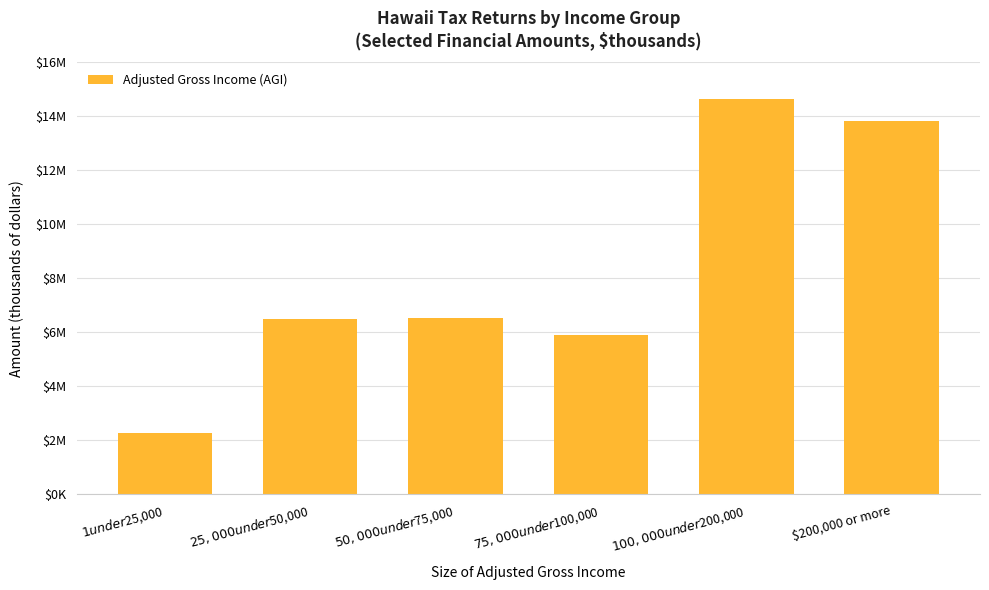

Are the bars horizontal?

No